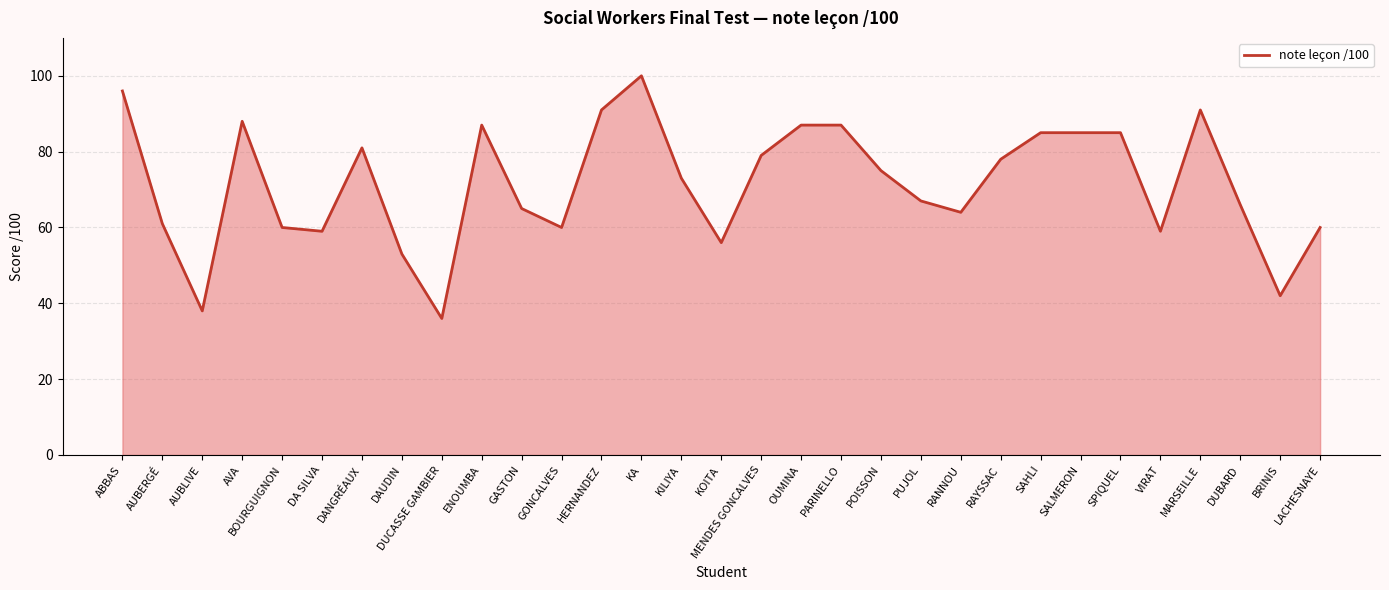

Does the chart have visible grid lines?

Yes